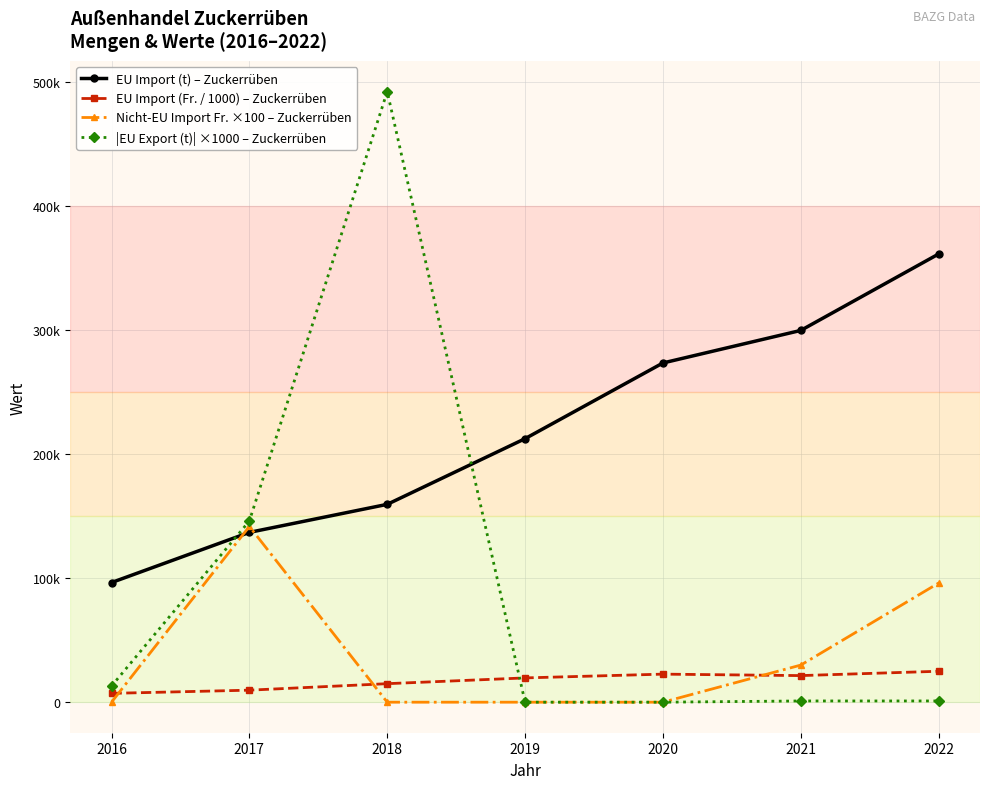

The EU Import (Fr. / 1000) – Zuckerrüben series shows 24920.9 at 2022. True or false?

True